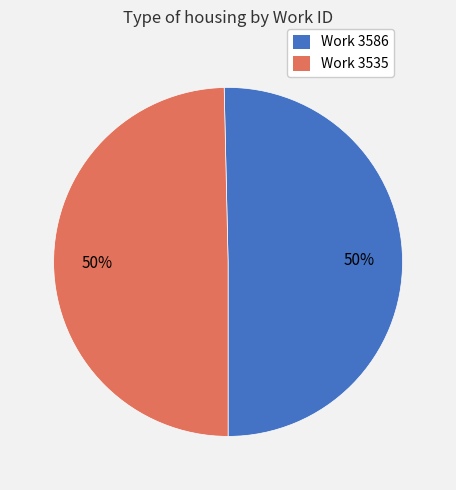

To the nearest percent, what is the average slice percentage?

50%